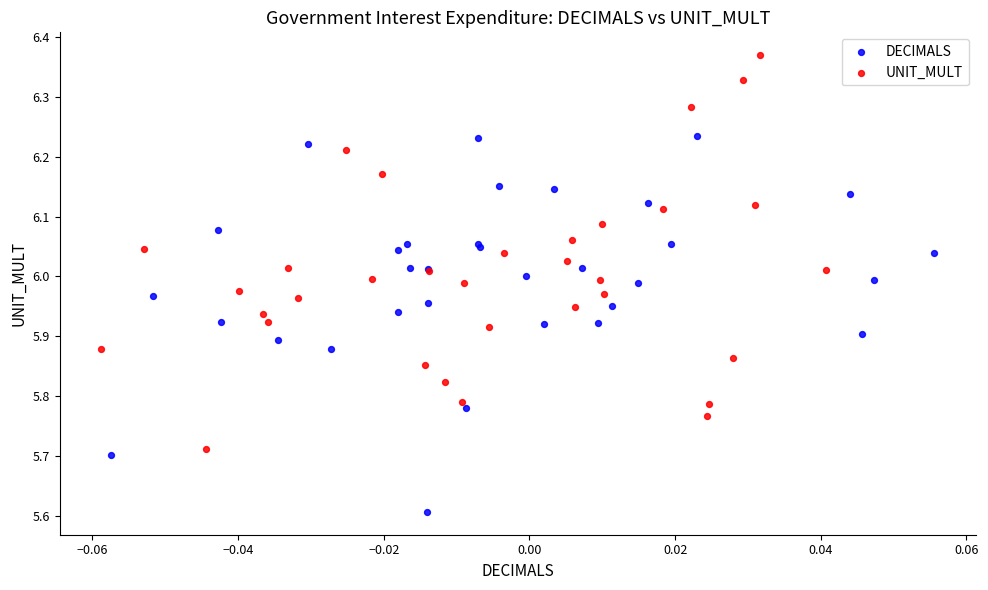

Which series contains the lowest Y value?

DECIMALS